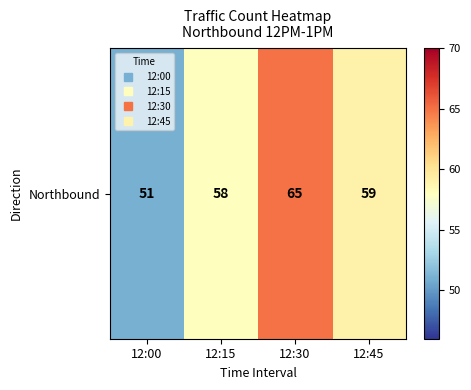

How many data points does each series have?

4